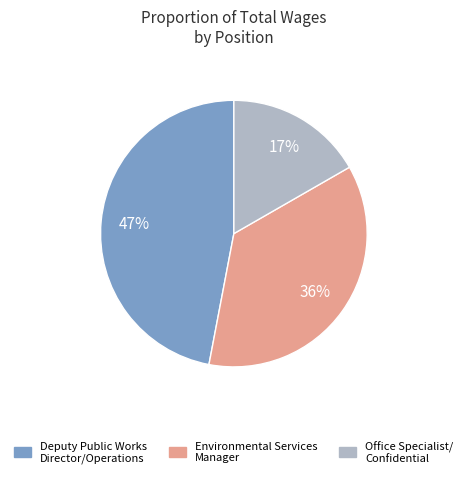

Count the number of slices in the pie.

3